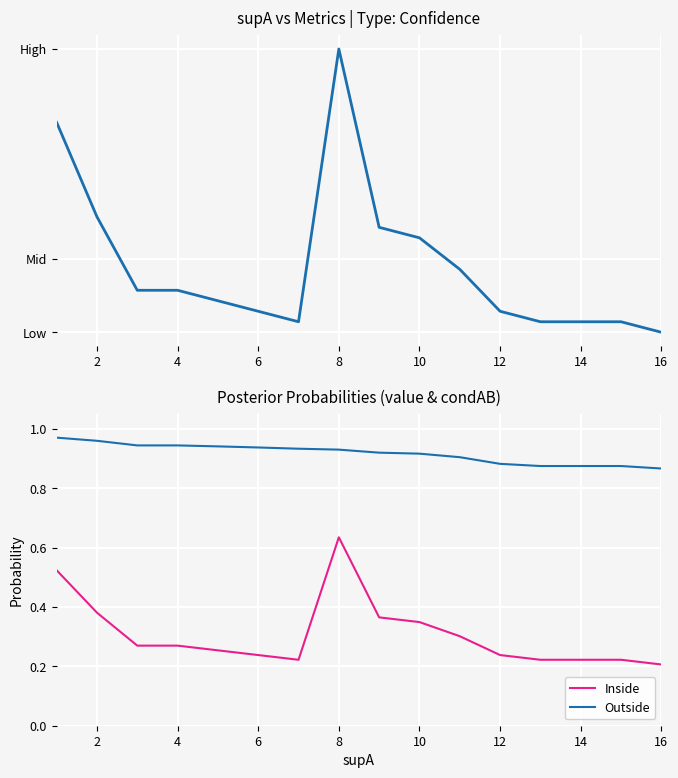

At which label does Inside reach its peak?

8